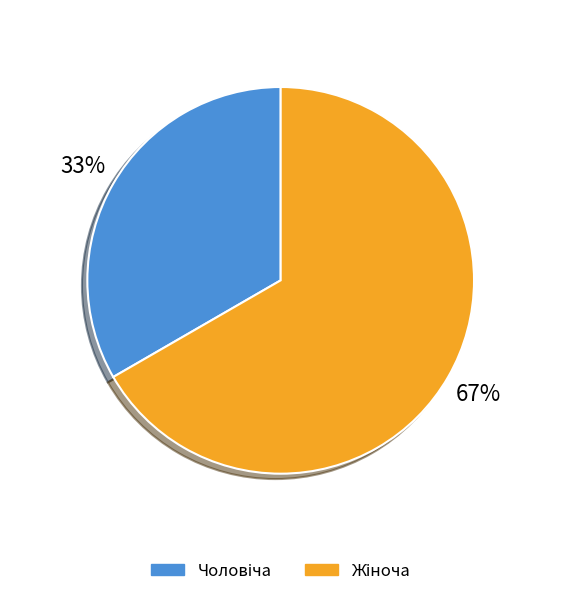

To the nearest percent, what percentage of the pie is Чоловіча?

33%